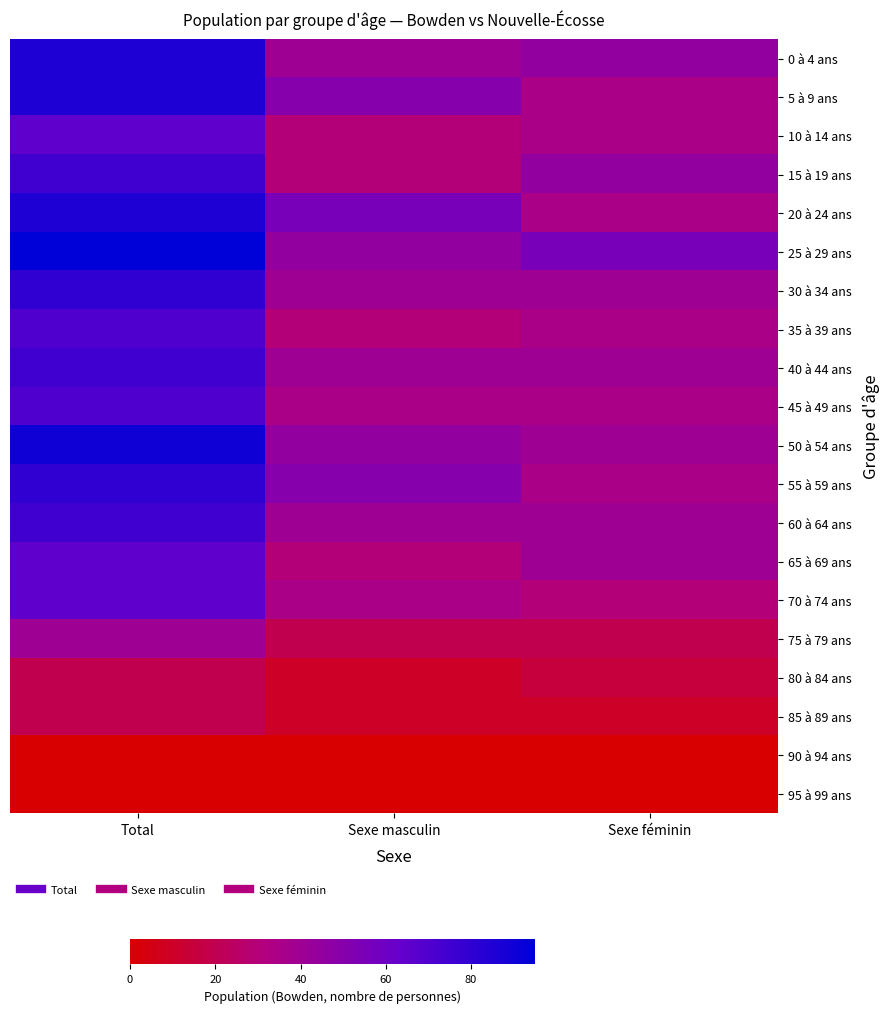

At which category is the sum across all series the highest?

Total